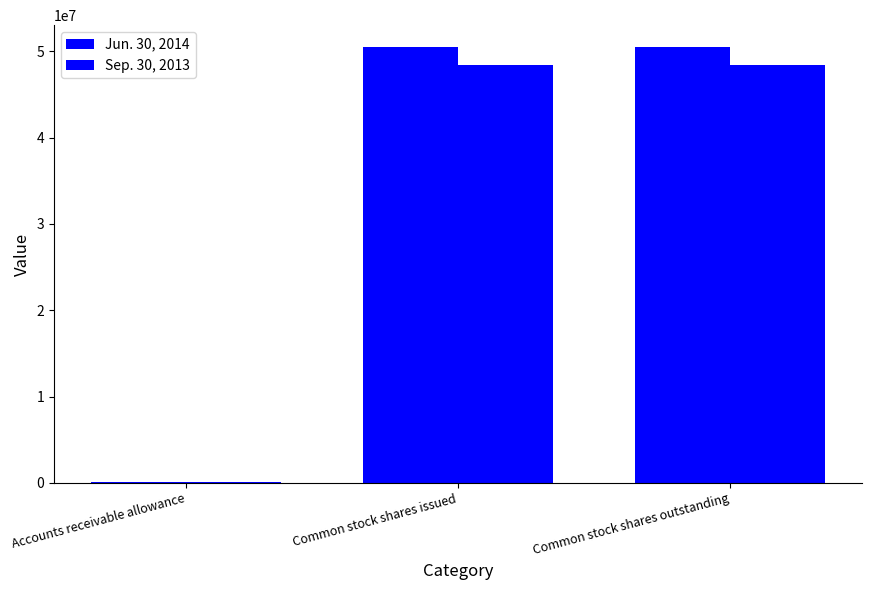

List the labels in order of Jun. 30, 2014 value, smallest first.

Accounts receivable allowance, Common stock shares issued, Common stock shares outstanding